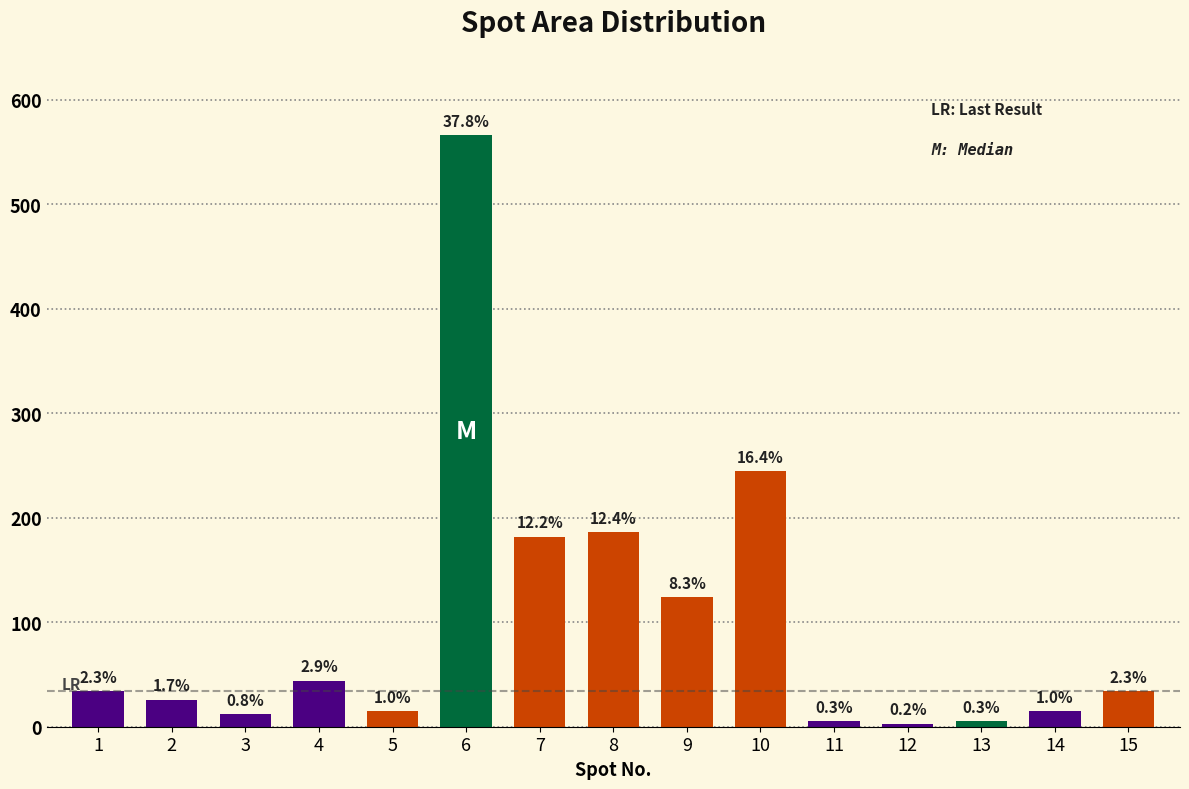

Rank the categories by value from lowest to highest.

12, 11, 13, 3, 5, 14, 2, 1, 15, 4, 9, 7, 8, 10, 6